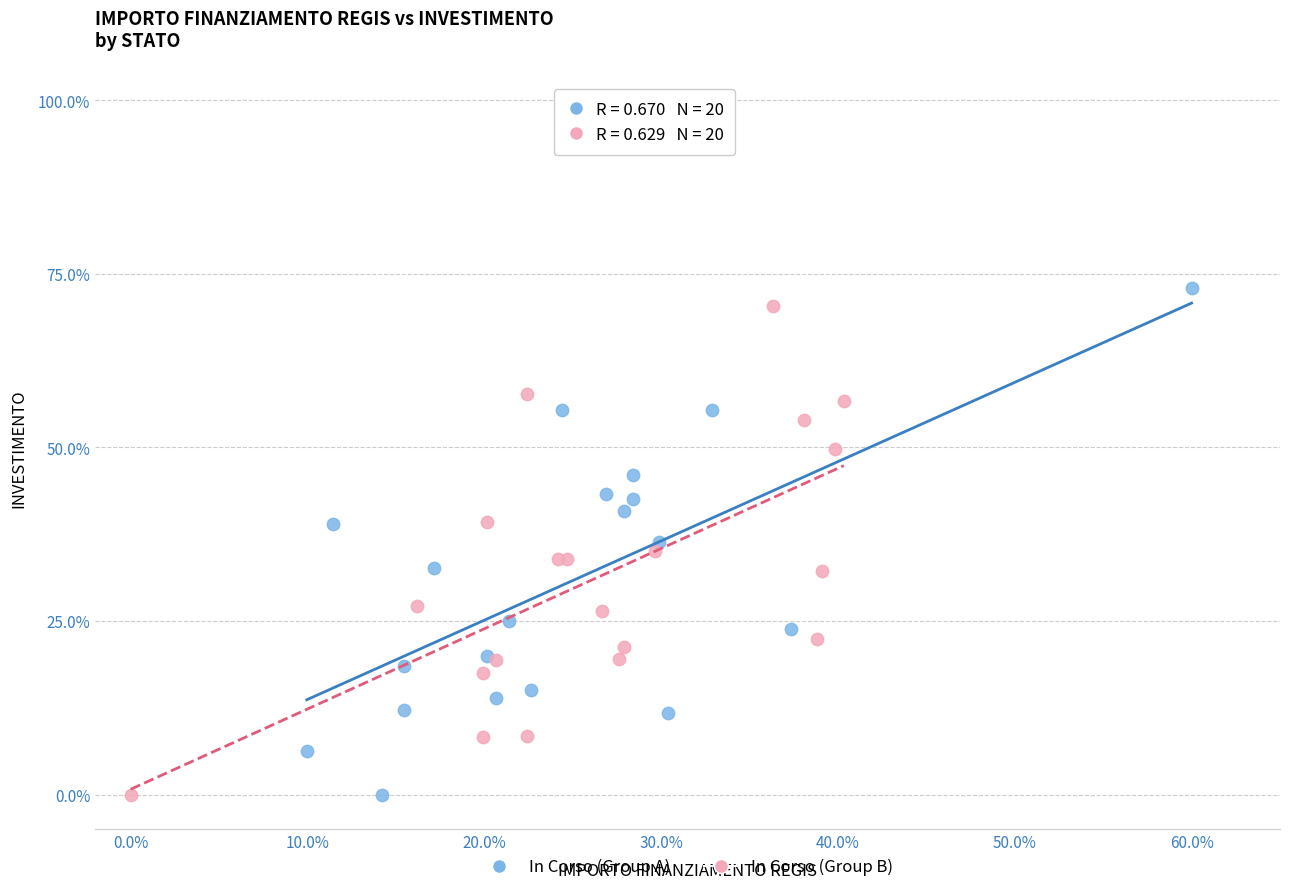

What are all the series names shown in the legend?

In Corso (Group A), In Corso (Group B)